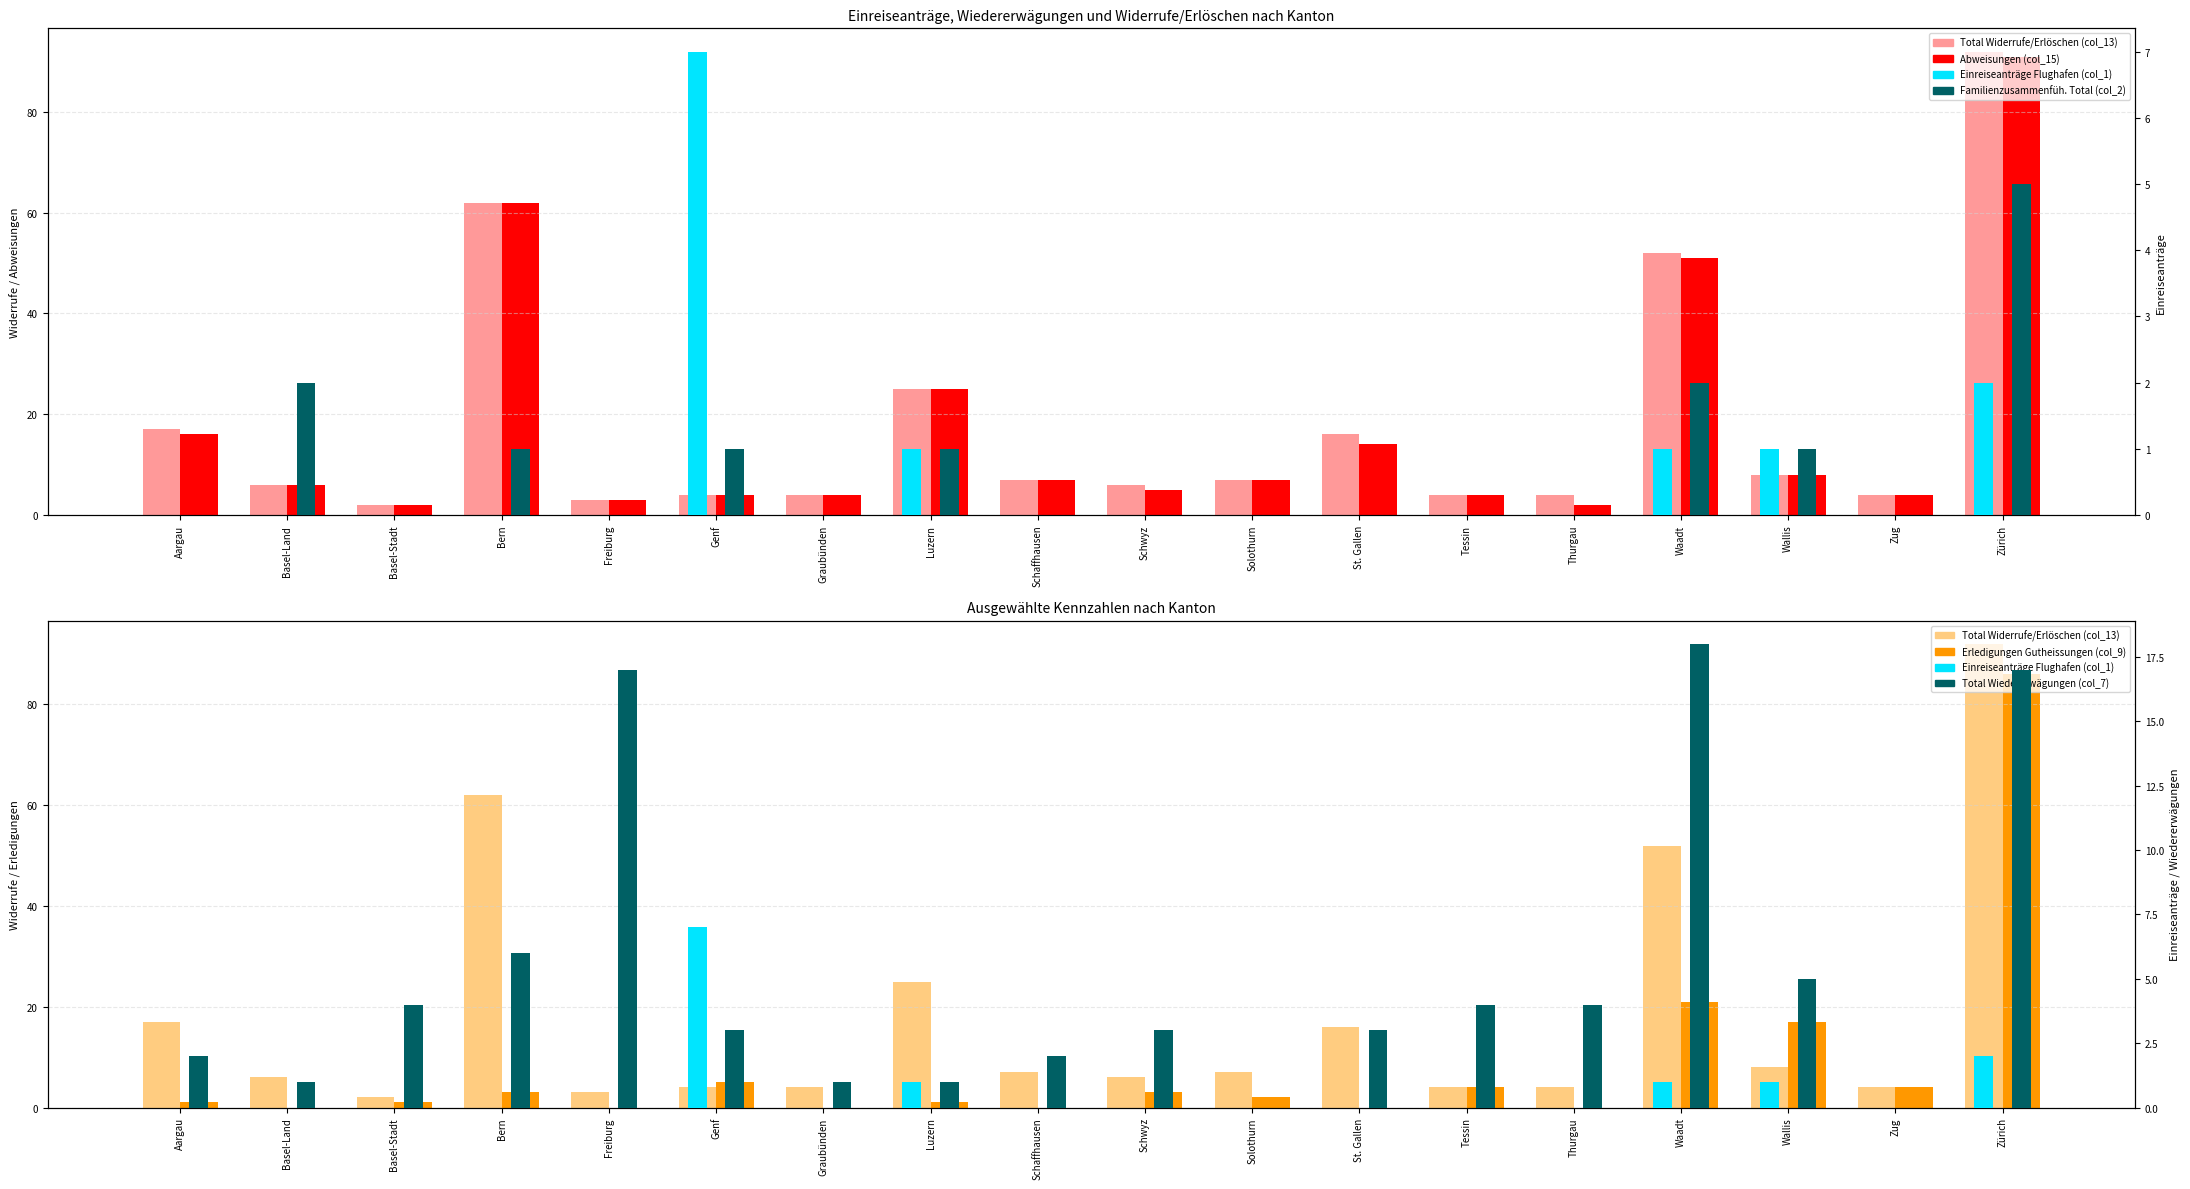

Between Basel-Land and Freiburg, which is larger?

Basel-Land